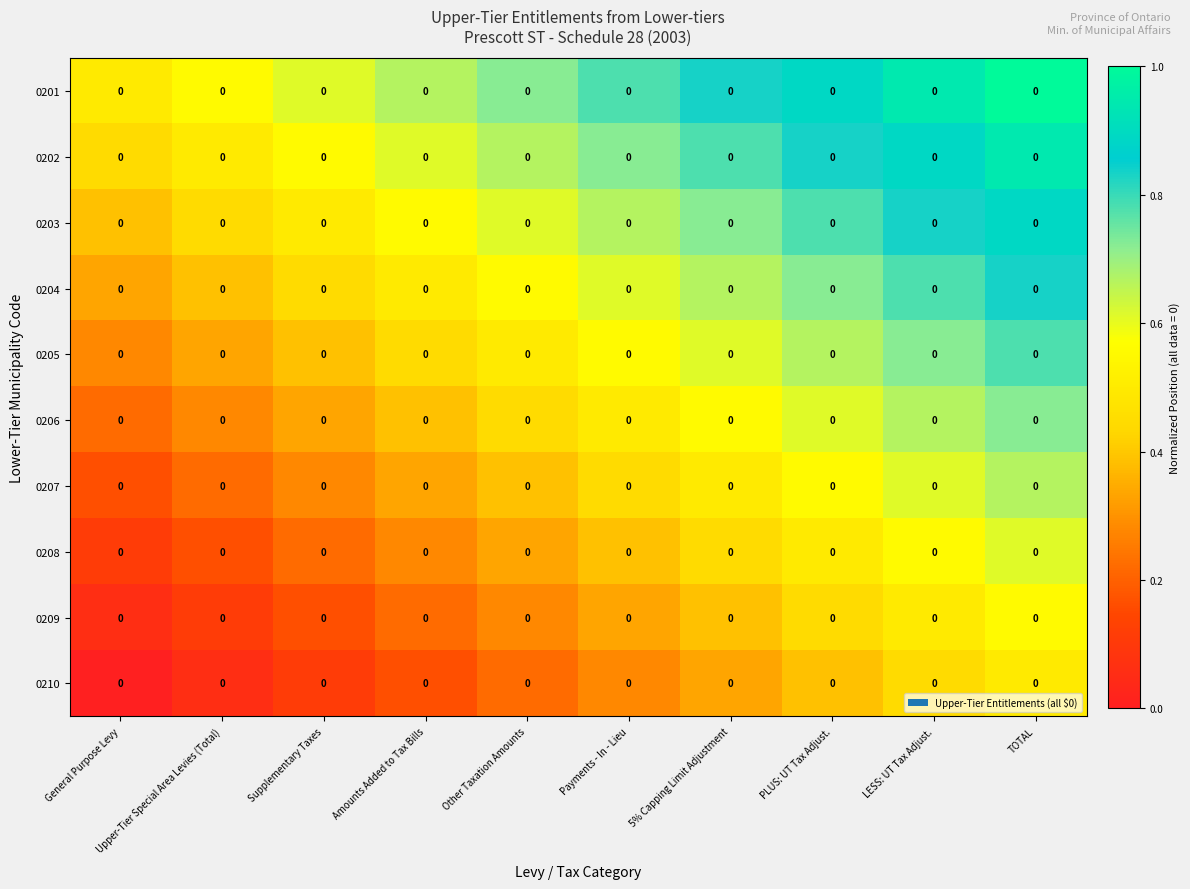

Reading left to right, extract all data points from this chart.

0201: General Purpose Levy=0.0	Upper-Tier Special Area Levies (Total)=0.0	Supplementary Taxes=0.0	Amounts Added to Tax Bills=0.0	Other Taxation Amounts=0.0	Payments - In - Lieu=0.0	5% Capping Limit Adjustment=0.0	PLUS: UT Tax Adjust.=0.0	LESS: UT Tax Adjust.=0.0	TOTAL=0.0
0202: General Purpose Levy=0.0	Upper-Tier Special Area Levies (Total)=0.0	Supplementary Taxes=0.0	Amounts Added to Tax Bills=0.0	Other Taxation Amounts=0.0	Payments - In - Lieu=0.0	5% Capping Limit Adjustment=0.0	PLUS: UT Tax Adjust.=0.0	LESS: UT Tax Adjust.=0.0	TOTAL=0.0
0203: General Purpose Levy=0.0	Upper-Tier Special Area Levies (Total)=0.0	Supplementary Taxes=0.0	Amounts Added to Tax Bills=0.0	Other Taxation Amounts=0.0	Payments - In - Lieu=0.0	5% Capping Limit Adjustment=0.0	PLUS: UT Tax Adjust.=0.0	LESS: UT Tax Adjust.=0.0	TOTAL=0.0
0204: General Purpose Levy=0.0	Upper-Tier Special Area Levies (Total)=0.0	Supplementary Taxes=0.0	Amounts Added to Tax Bills=0.0	Other Taxation Amounts=0.0	Payments - In - Lieu=0.0	5% Capping Limit Adjustment=0.0	PLUS: UT Tax Adjust.=0.0	LESS: UT Tax Adjust.=0.0	TOTAL=0.0
0205: General Purpose Levy=0.0	Upper-Tier Special Area Levies (Total)=0.0	Supplementary Taxes=0.0	Amounts Added to Tax Bills=0.0	Other Taxation Amounts=0.0	Payments - In - Lieu=0.0	5% Capping Limit Adjustment=0.0	PLUS: UT Tax Adjust.=0.0	LESS: UT Tax Adjust.=0.0	TOTAL=0.0
0206: General Purpose Levy=0.0	Upper-Tier Special Area Levies (Total)=0.0	Supplementary Taxes=0.0	Amounts Added to Tax Bills=0.0	Other Taxation Amounts=0.0	Payments - In - Lieu=0.0	5% Capping Limit Adjustment=0.0	PLUS: UT Tax Adjust.=0.0	LESS: UT Tax Adjust.=0.0	TOTAL=0.0
0207: General Purpose Levy=0.0	Upper-Tier Special Area Levies (Total)=0.0	Supplementary Taxes=0.0	Amounts Added to Tax Bills=0.0	Other Taxation Amounts=0.0	Payments - In - Lieu=0.0	5% Capping Limit Adjustment=0.0	PLUS: UT Tax Adjust.=0.0	LESS: UT Tax Adjust.=0.0	TOTAL=0.0
0208: General Purpose Levy=0.0	Upper-Tier Special Area Levies (Total)=0.0	Supplementary Taxes=0.0	Amounts Added to Tax Bills=0.0	Other Taxation Amounts=0.0	Payments - In - Lieu=0.0	5% Capping Limit Adjustment=0.0	PLUS: UT Tax Adjust.=0.0	LESS: UT Tax Adjust.=0.0	TOTAL=0.0
0209: General Purpose Levy=0.0	Upper-Tier Special Area Levies (Total)=0.0	Supplementary Taxes=0.0	Amounts Added to Tax Bills=0.0	Other Taxation Amounts=0.0	Payments - In - Lieu=0.0	5% Capping Limit Adjustment=0.0	PLUS: UT Tax Adjust.=0.0	LESS: UT Tax Adjust.=0.0	TOTAL=0.0
0210: General Purpose Levy=0.0	Upper-Tier Special Area Levies (Total)=0.0	Supplementary Taxes=0.0	Amounts Added to Tax Bills=0.0	Other Taxation Amounts=0.0	Payments - In - Lieu=0.0	5% Capping Limit Adjustment=0.0	PLUS: UT Tax Adjust.=0.0	LESS: UT Tax Adjust.=0.0	TOTAL=0.0